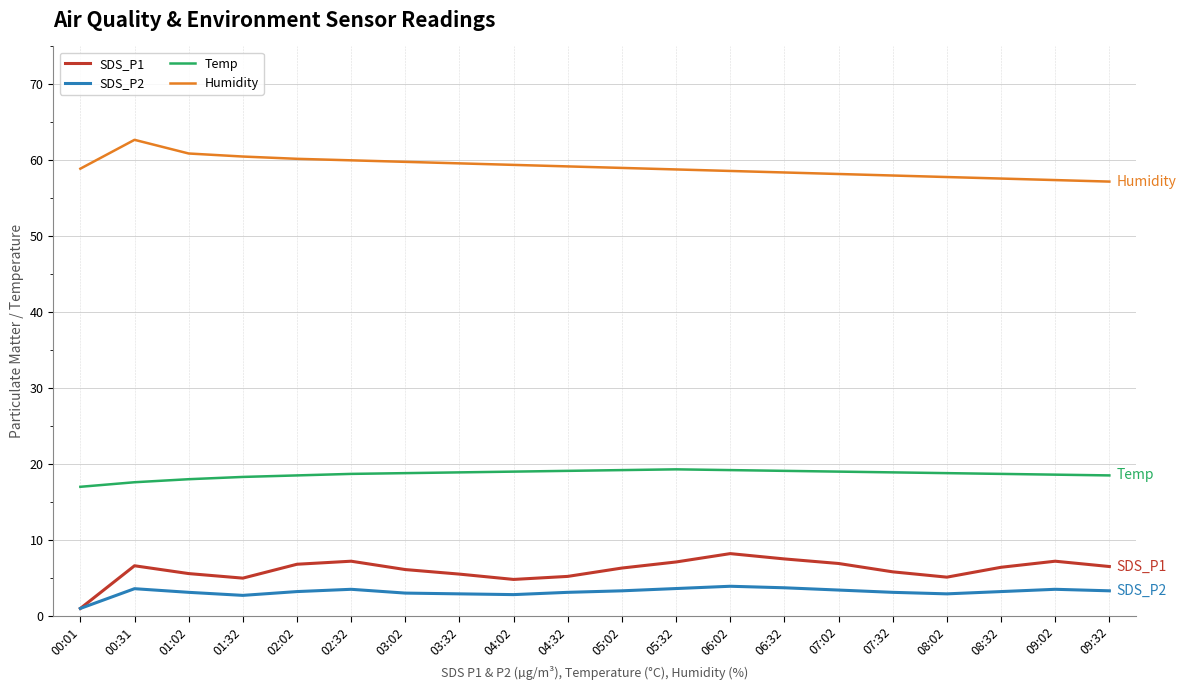

At 04:02, list the series in order from smallest to largest.

SDS_P2, SDS_P1, Temp, Humidity